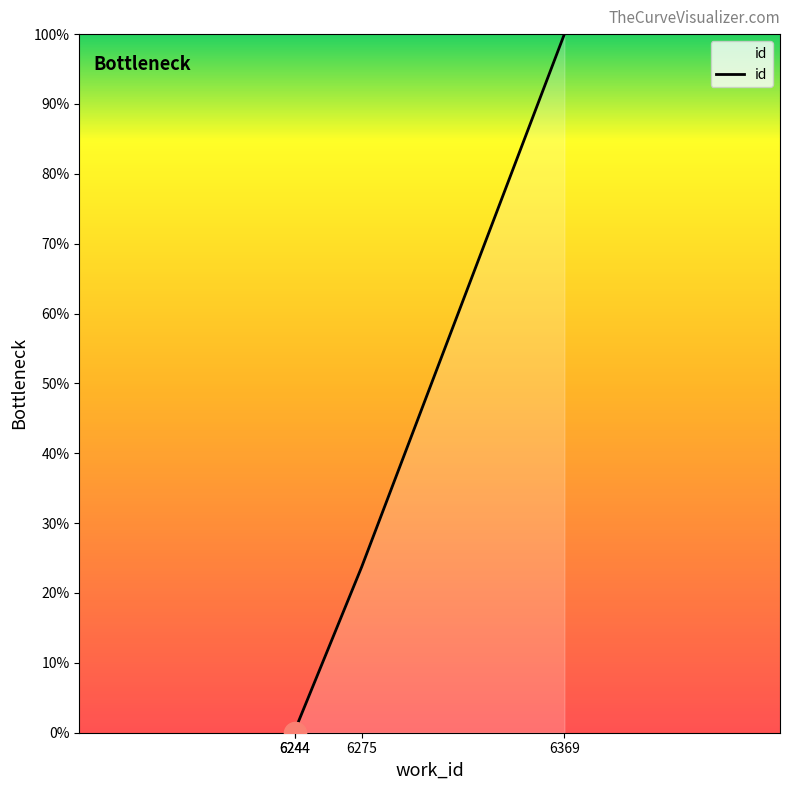

List the labels in order of value, largest first.

6369, 6275, 6244, 6244